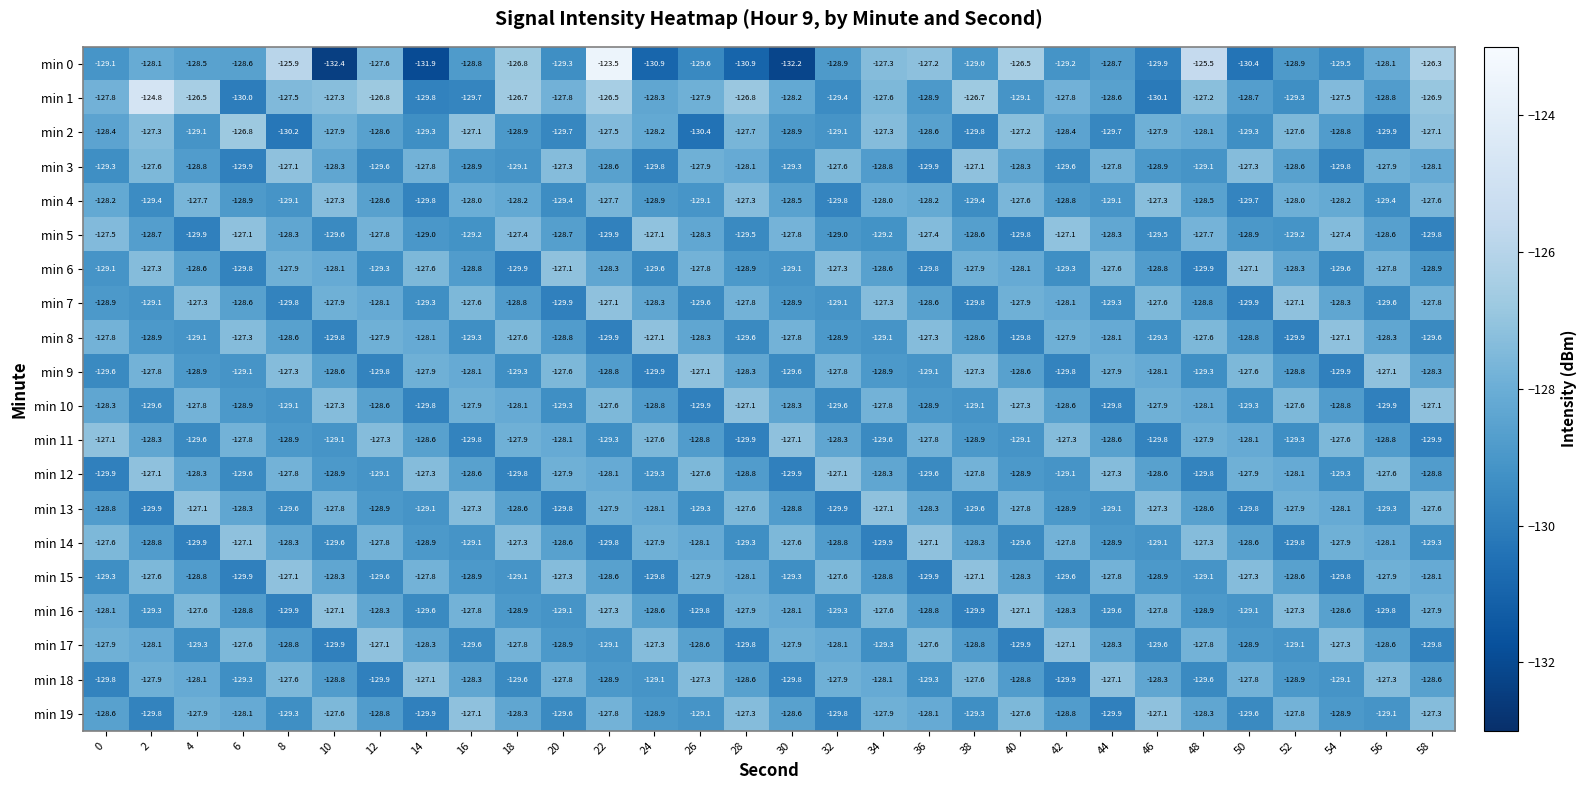

Which label corresponds to the largest value in the chart?

22